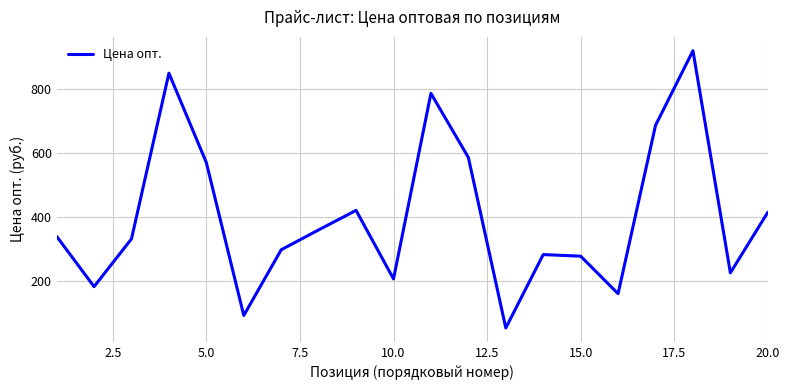

How many lines are shown in the chart?

1